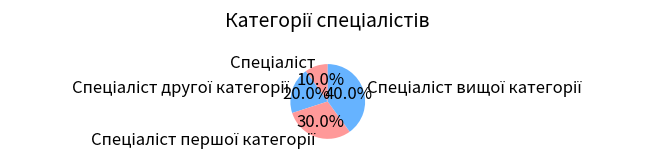

Count the number of slices in the pie.

4